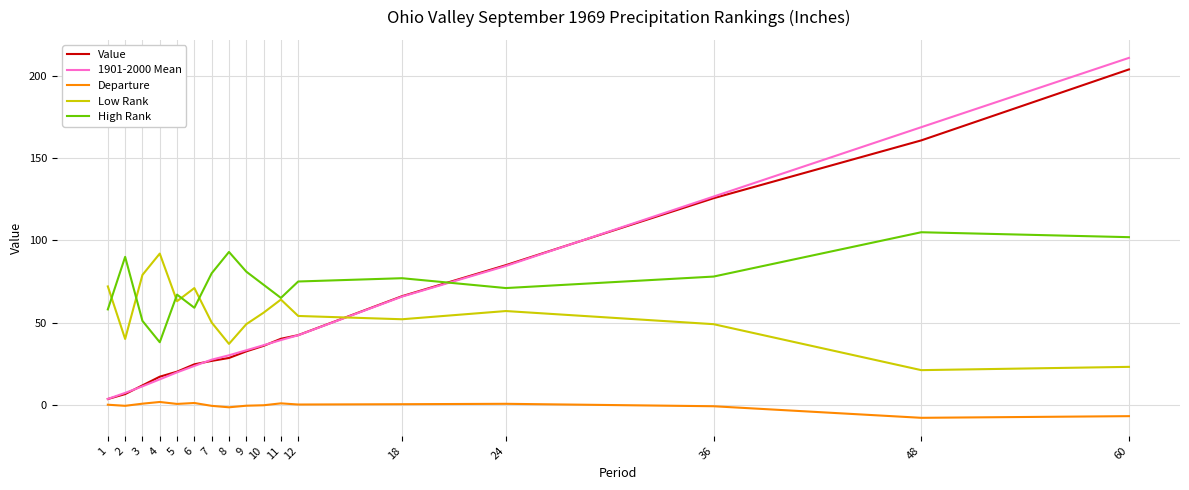

What are all the series names shown in the legend?

Value, 1901-2000 Mean, Departure, Low Rank, High Rank